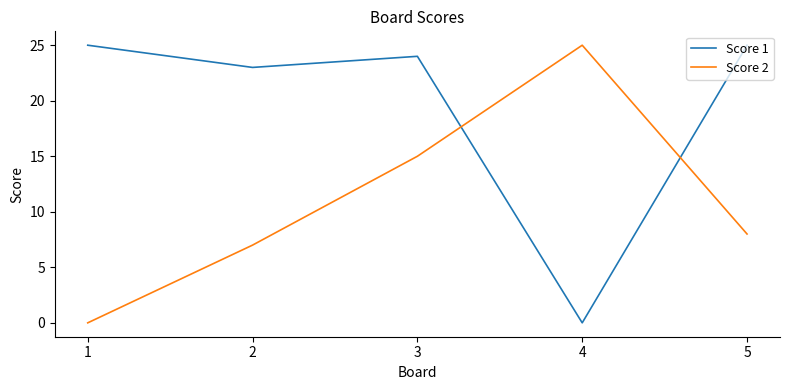

What is the spread (max minus min) of values at 2?

16